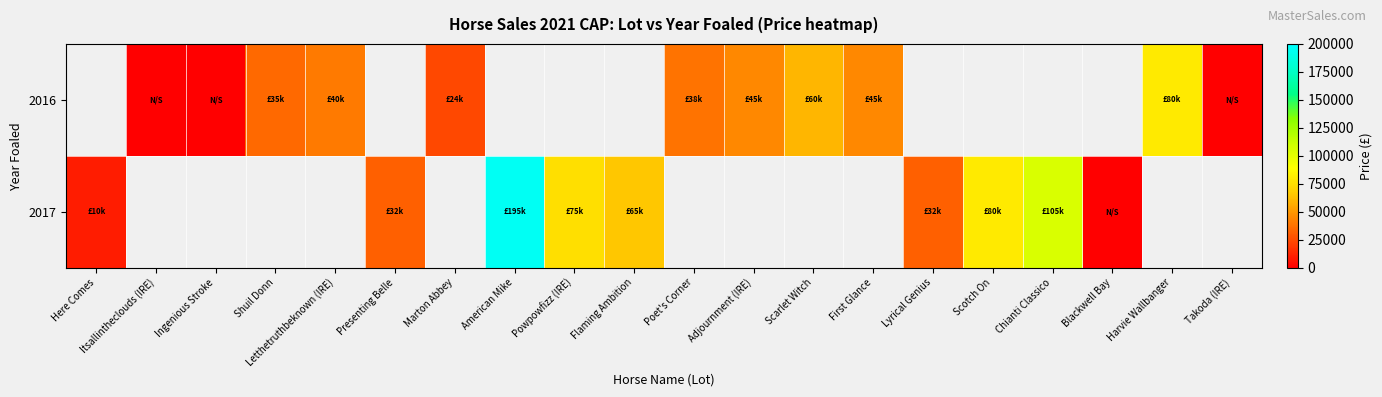

How many values in the row_0 series are below 35000?

4